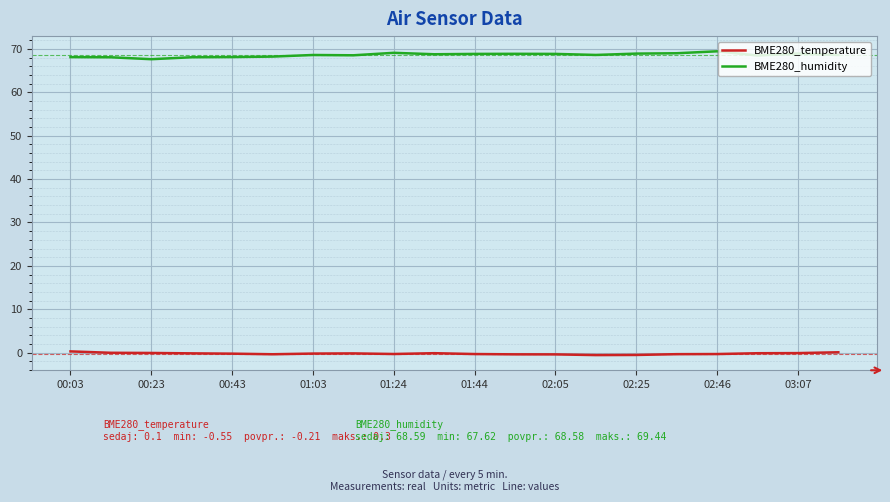

How many categories are shown in the chart?

20